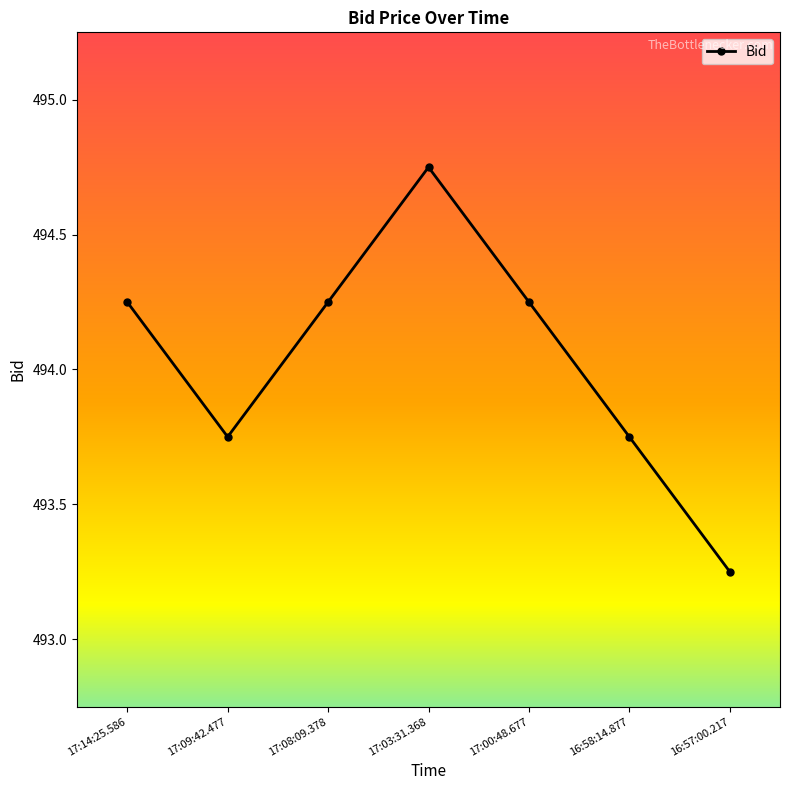

Which category has the highest value across all series?

17:03:31.368